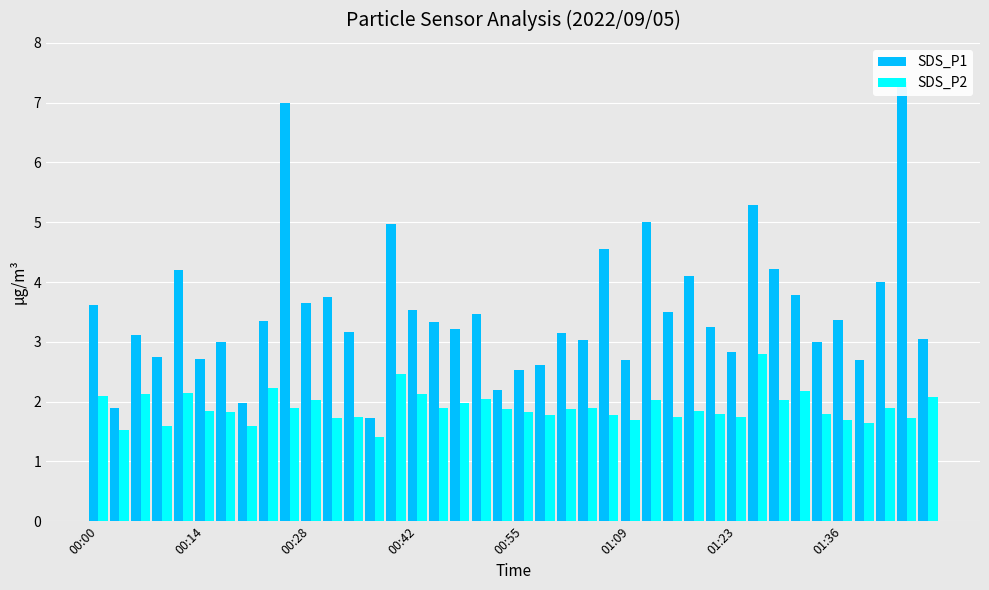

Reading left to right, list all the values displayed in this chart.

SDS_P1: 3.6	1.9	3.1	2.8	4.2	2.7	3.0	2.0	3.4	7.0	3.6	3.8	3.2	1.7	5.0	3.5	3.3	3.2	3.5	2.2	2.5	2.6	3.1	3.0	4.5	2.7	5.0	3.5	4.1	3.2	2.8	5.3	4.2	3.8	3.0	3.4	2.7	4.0	7.3	3.0
SDS_P2: 2.1	1.5	2.1	1.6	2.1	1.9	1.8	1.6	2.2	1.9	2.0	1.7	1.8	1.4	2.5	2.1	1.9	2.0	2.0	1.9	1.8	1.8	1.9	1.9	1.8	1.7	2.0	1.8	1.9	1.8	1.8	2.8	2.0	2.2	1.8	1.7	1.6	1.9	1.7	2.1